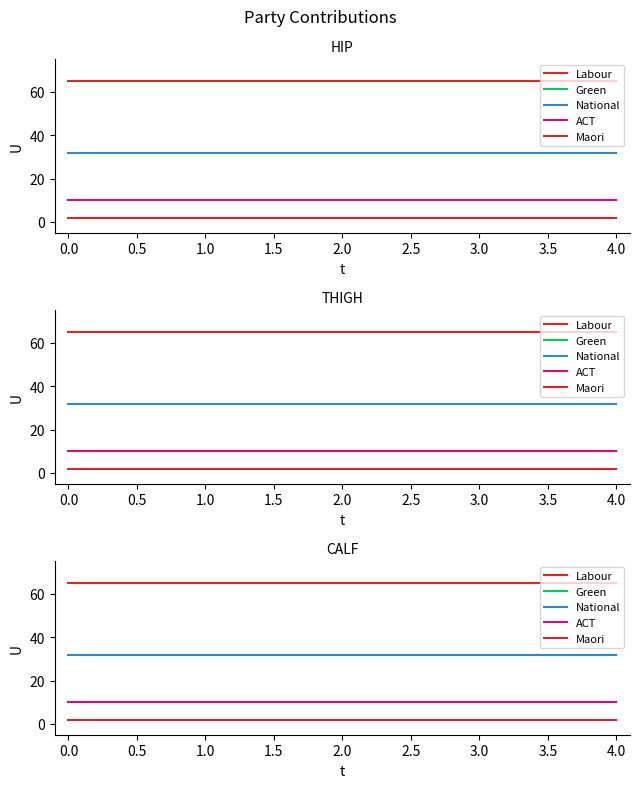

Is this an area chart (filled region under the line)?

No